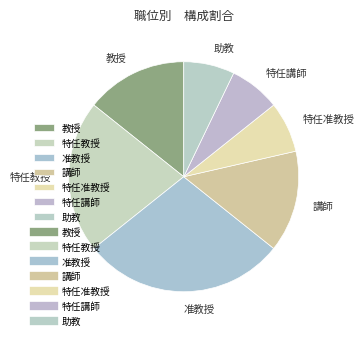

Which slice is the largest?

准教授